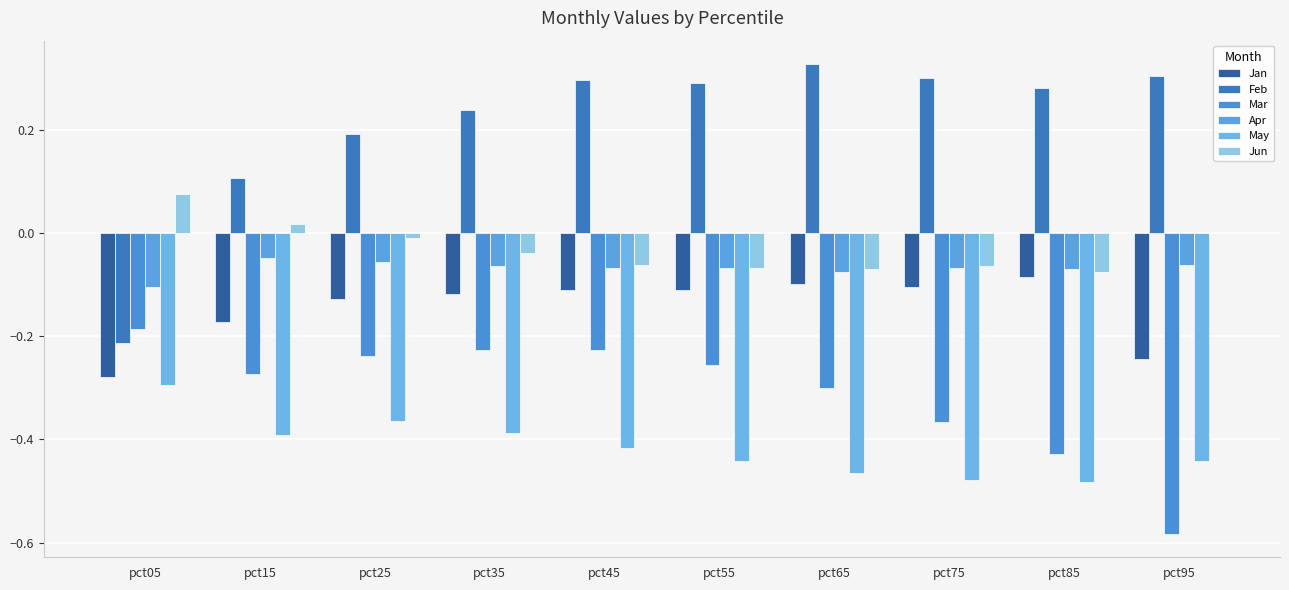

Reading left to right, transcribe all the data shown in this chart.

Jan: pct05=-0.3	pct15=-0.2	pct25=-0.1	pct35=-0.1	pct45=-0.1	pct55=-0.1	pct65=-0.1	pct75=-0.1	pct85=-0.1	pct95=-0.2
Feb: pct05=-0.2	pct15=0.1	pct25=0.2	pct35=0.2	pct45=0.3	pct55=0.3	pct65=0.3	pct75=0.3	pct85=0.3	pct95=0.3
Mar: pct05=-0.2	pct15=-0.3	pct25=-0.2	pct35=-0.2	pct45=-0.2	pct55=-0.3	pct65=-0.3	pct75=-0.4	pct85=-0.4	pct95=-0.6
Apr: pct05=-0.1	pct15=-0.0	pct25=-0.1	pct35=-0.1	pct45=-0.1	pct55=-0.1	pct65=-0.1	pct75=-0.1	pct85=-0.1	pct95=-0.1
May: pct05=-0.3	pct15=-0.4	pct25=-0.4	pct35=-0.4	pct45=-0.4	pct55=-0.4	pct65=-0.5	pct75=-0.5	pct85=-0.5	pct95=-0.4
Jun: pct05=0.1	pct15=0.0	pct25=-0.0	pct35=-0.0	pct45=-0.1	pct55=-0.1	pct65=-0.1	pct75=-0.1	pct85=-0.1	pct95=0.0